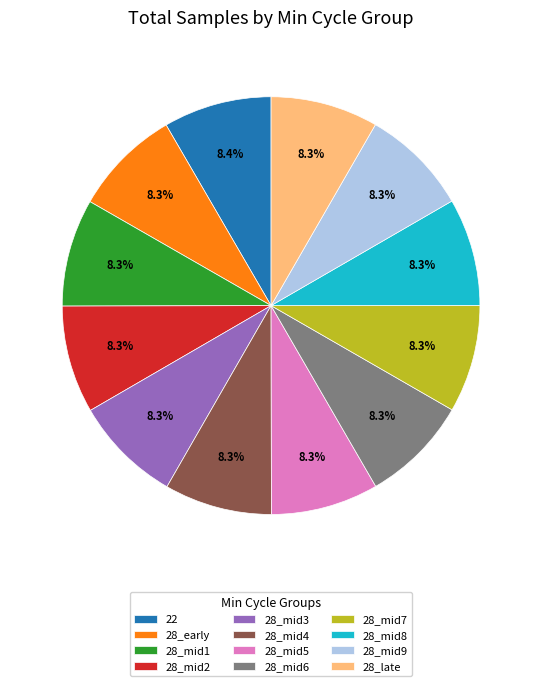

Does 28_mid4 represent more than half of the total?

No